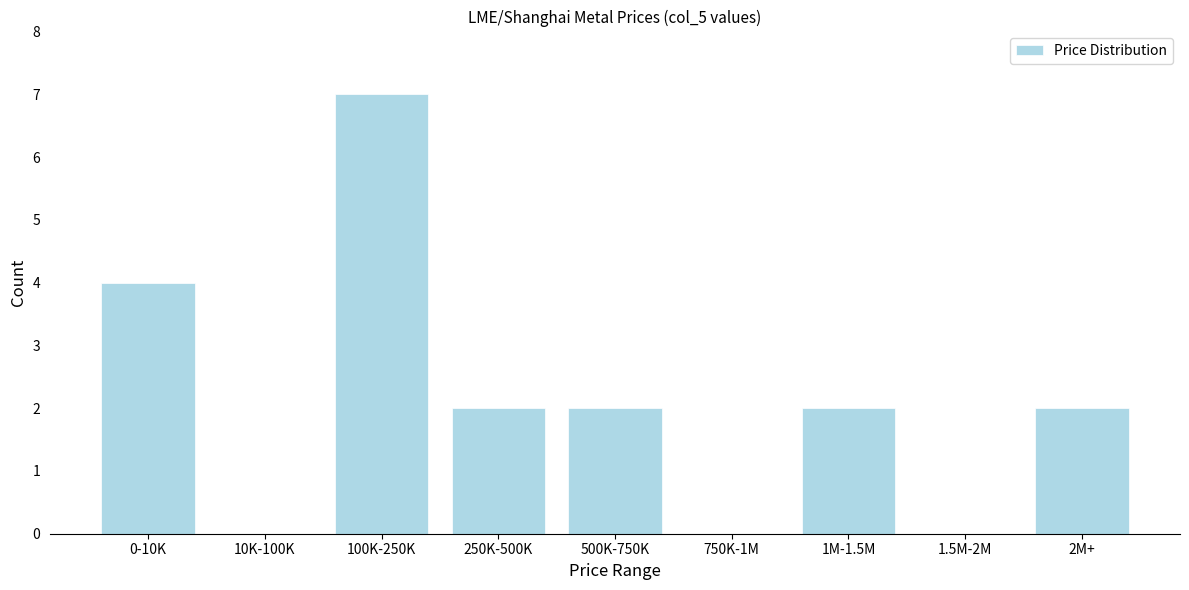

Reading left to right, list all the values displayed in this chart.

0-10K=4	10K-100K=0	100K-250K=7	250K-500K=2	500K-750K=2	750K-1M=0	1M-1.5M=2	1.5M-2M=0	2M+=2